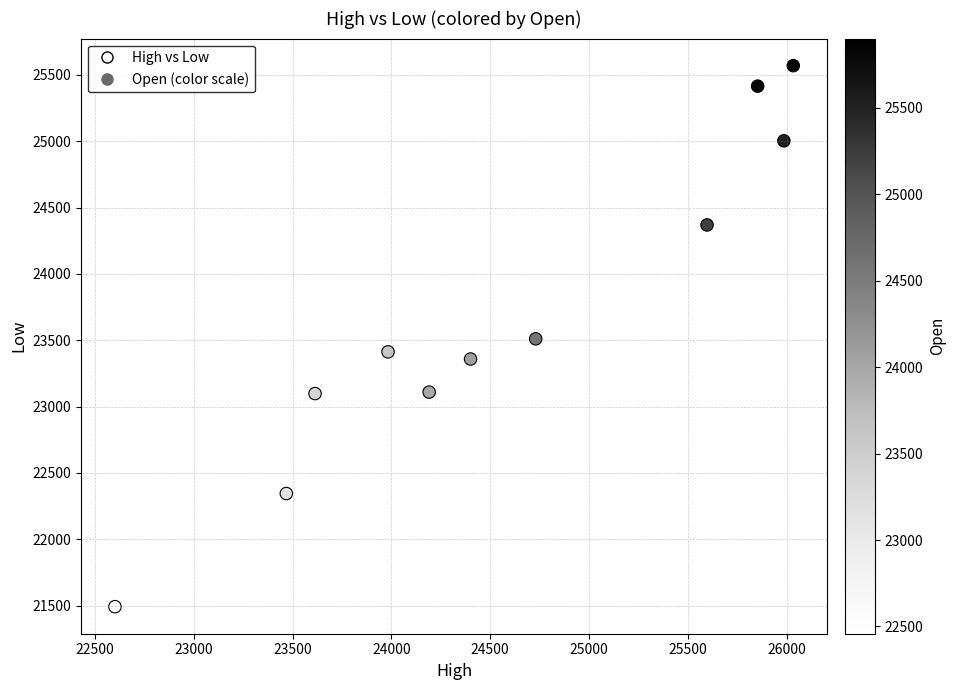

What is the range of X values (max minus min)?

3432.5